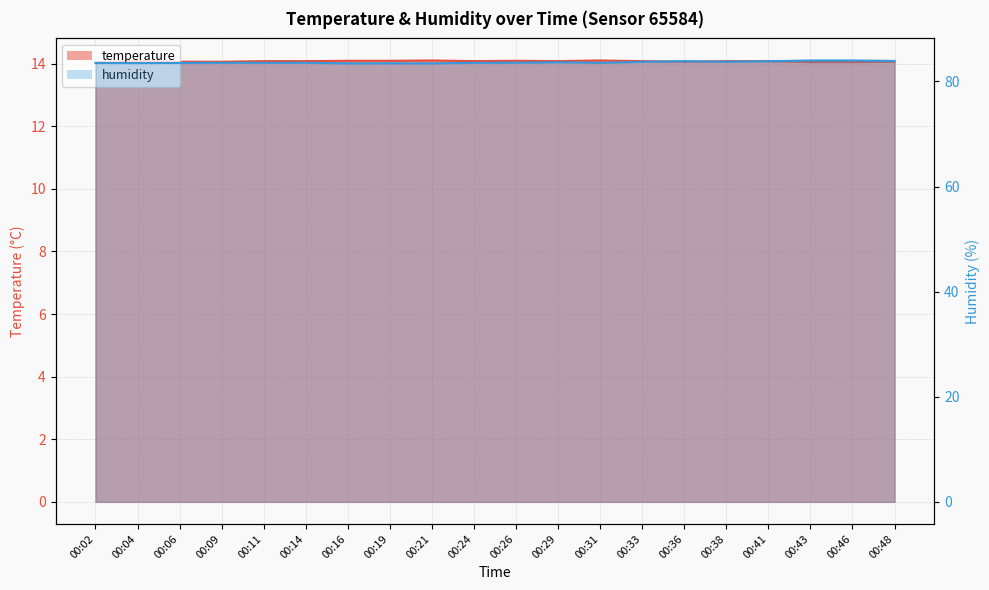

List the labels in order of humidity value, smallest first.

00:16, 00:21, 00:19, 00:04, 00:02, 00:06, 00:31, 00:09, 00:11, 00:24, 00:14, 00:26, 00:29, 00:33, 00:38, 00:41, 00:36, 00:48, 00:43, 00:46